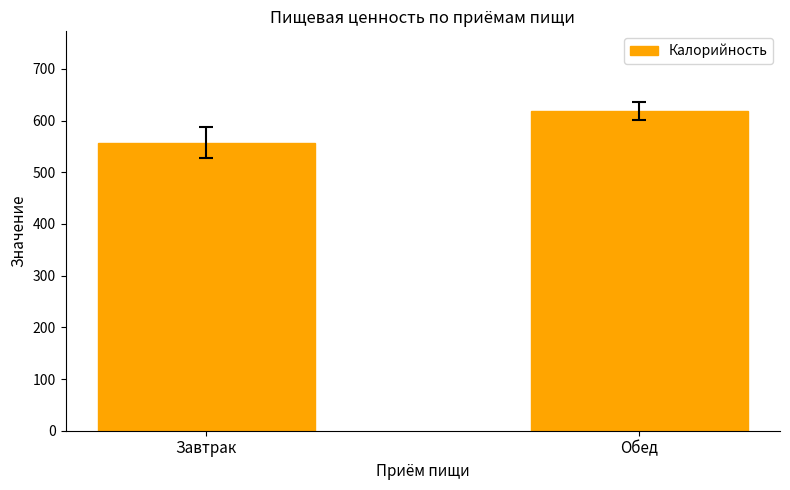

Reading left to right, what are all the values shown in this chart?

Завтрак=557	Обед=618